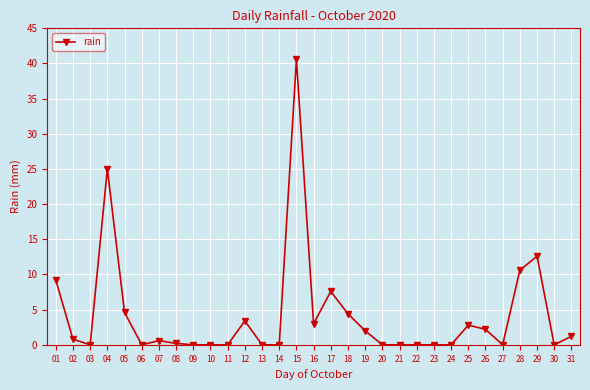

At which category does the data reach its first local peak?

04